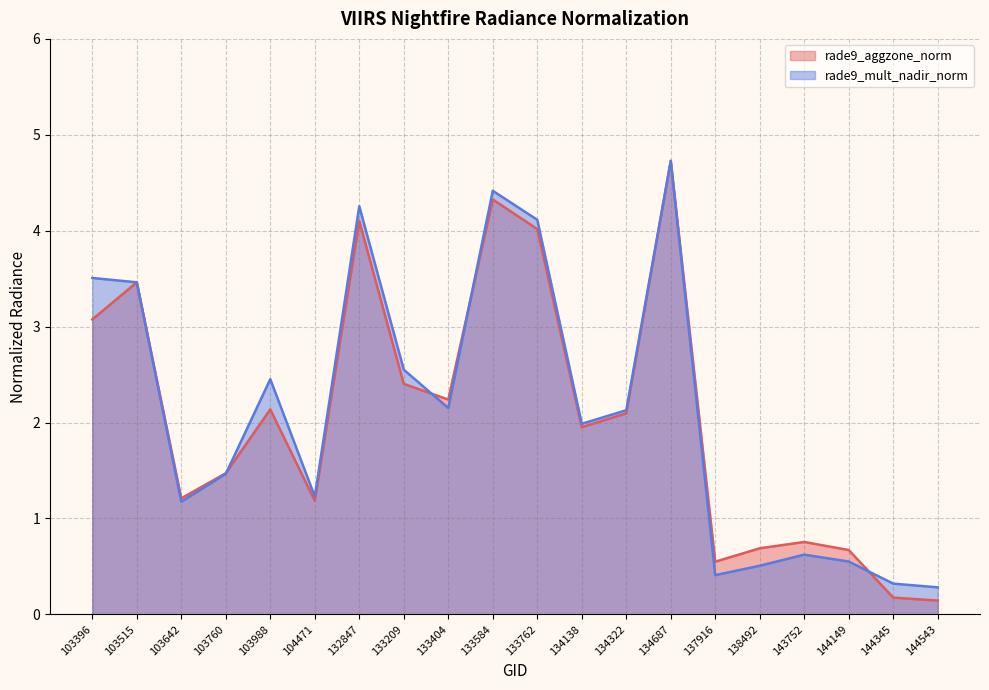

Is it true that rade9_aggzone_norm equals 2.4 at 133209?

True